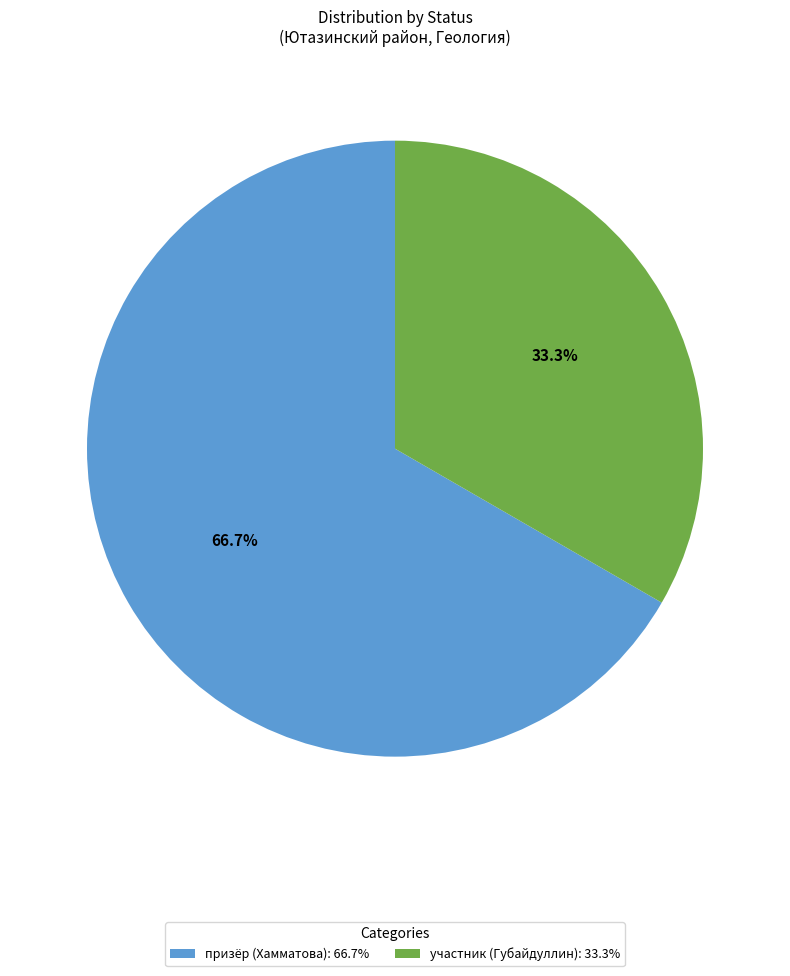

Which category accounts for the majority?

призёр (Хамматова)